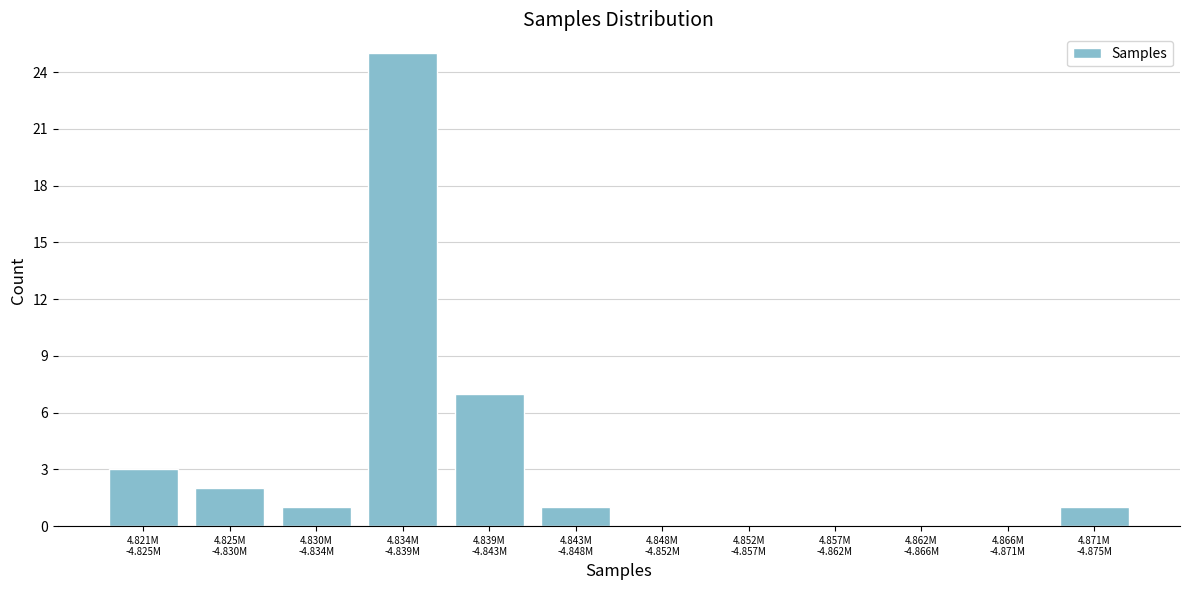

What is the greatest value displayed?

25